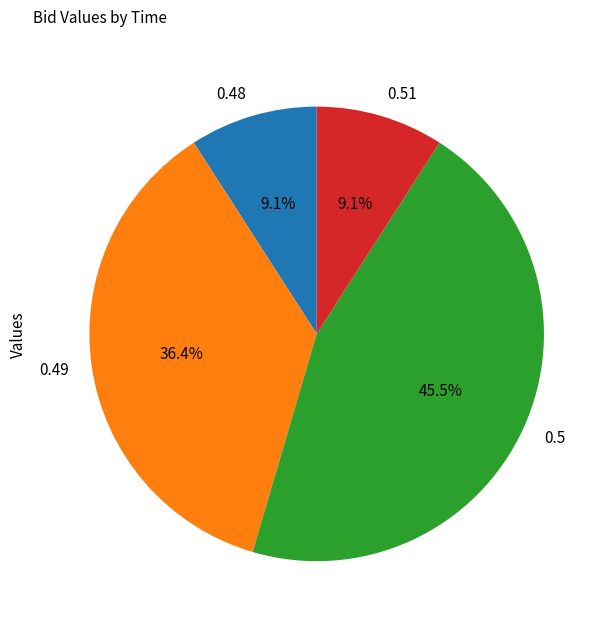

What percentage do 0.48 and 0.49 together represent?

45.5%